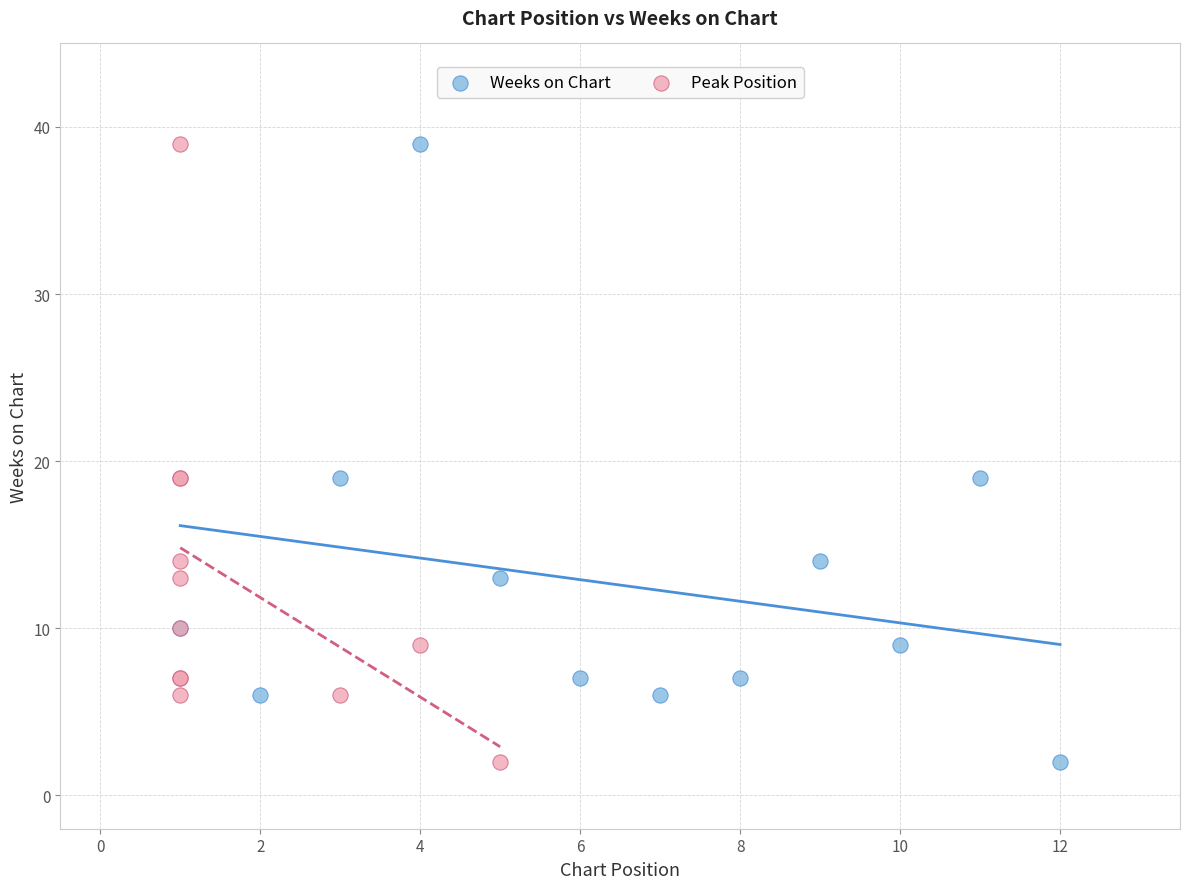

What are all the series names shown in the legend?

Weeks on Chart, Peak Position